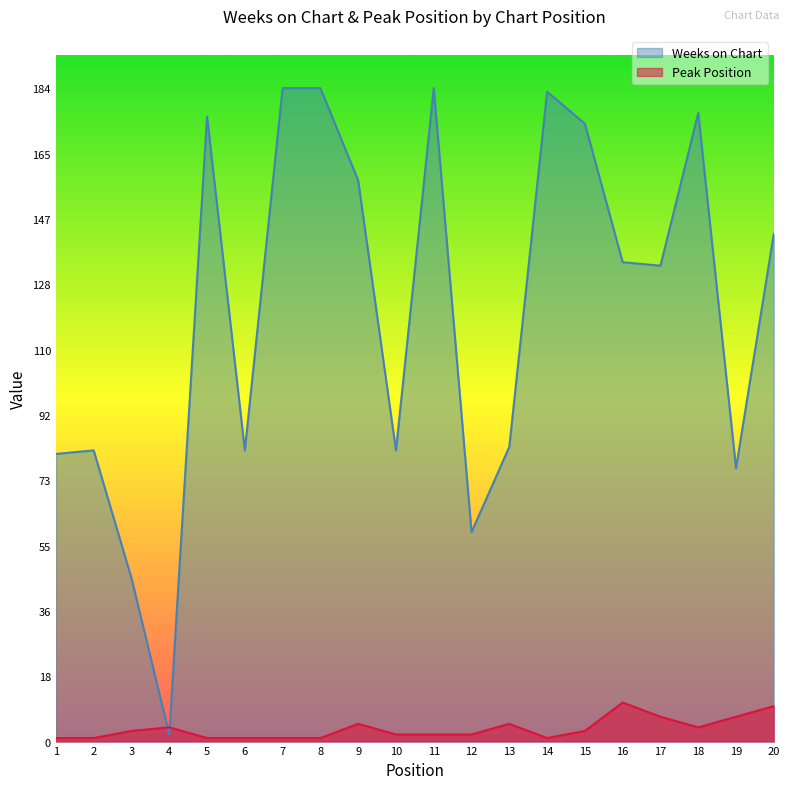

True or false: Weeks on Chart has a value of 146 at 2.

False